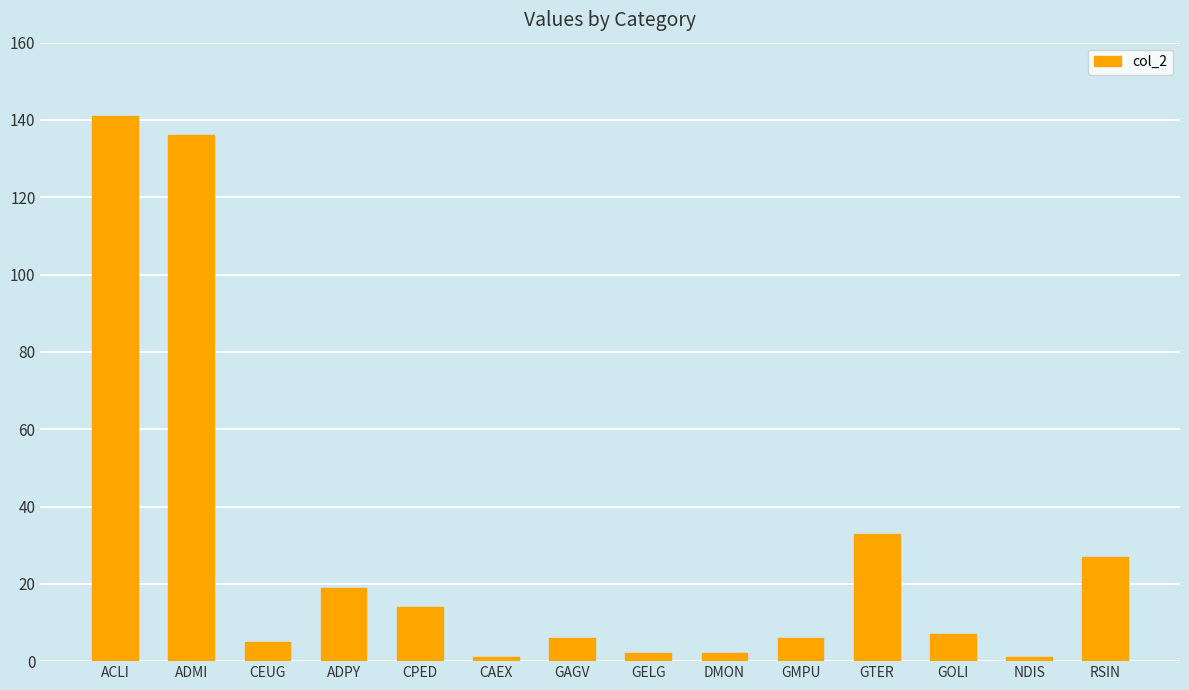

What position from the left is GAGV?

7